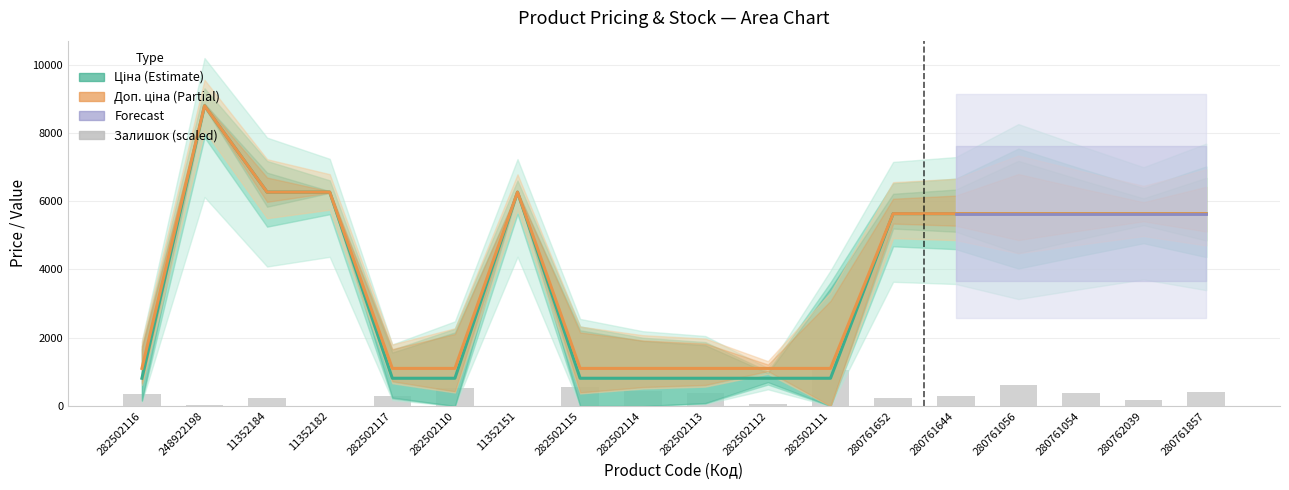

Reading left to right, what are all the values shown in this chart?

Ціна: 813.0	8797.6	6266.7	6266.7	813.0	813.0	6266.7	813.0	813.0	813.0	813.0	813.0	5636.0	5636.0	5636.0	5636.0	5636.0	5636.0
Доп. ціна: 1101.8	8797.6	6266.7	6266.7	1101.8	1101.8	6266.7	1101.8	1101.8	1101.8	1101.8	1101.8	5636.0	5636.0	5636.0	5636.0	5636.0	5636.0
Залишок: 343.7	27.0	228.3	12.3	302.0	537.7	9.8	562.2	437.0	387.9	61.4	1055.7	233.2	282.3	618.7	395.3	179.2	419.8